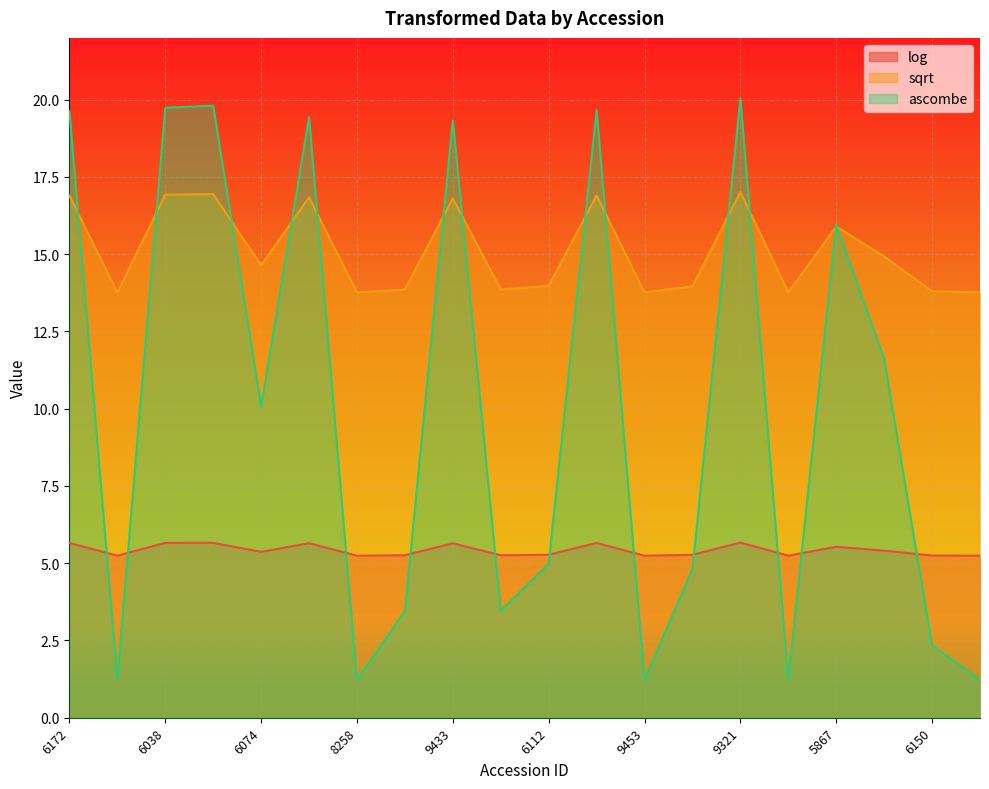

How many values in the sqrt series are below 14?

10